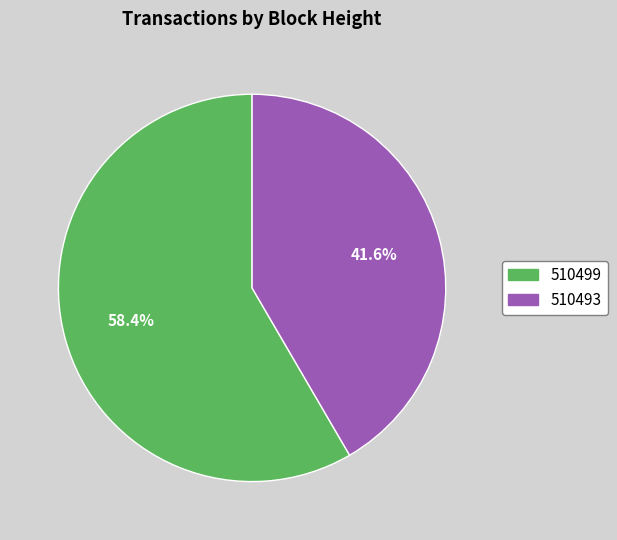

Which category has the biggest portion of the pie?

510499